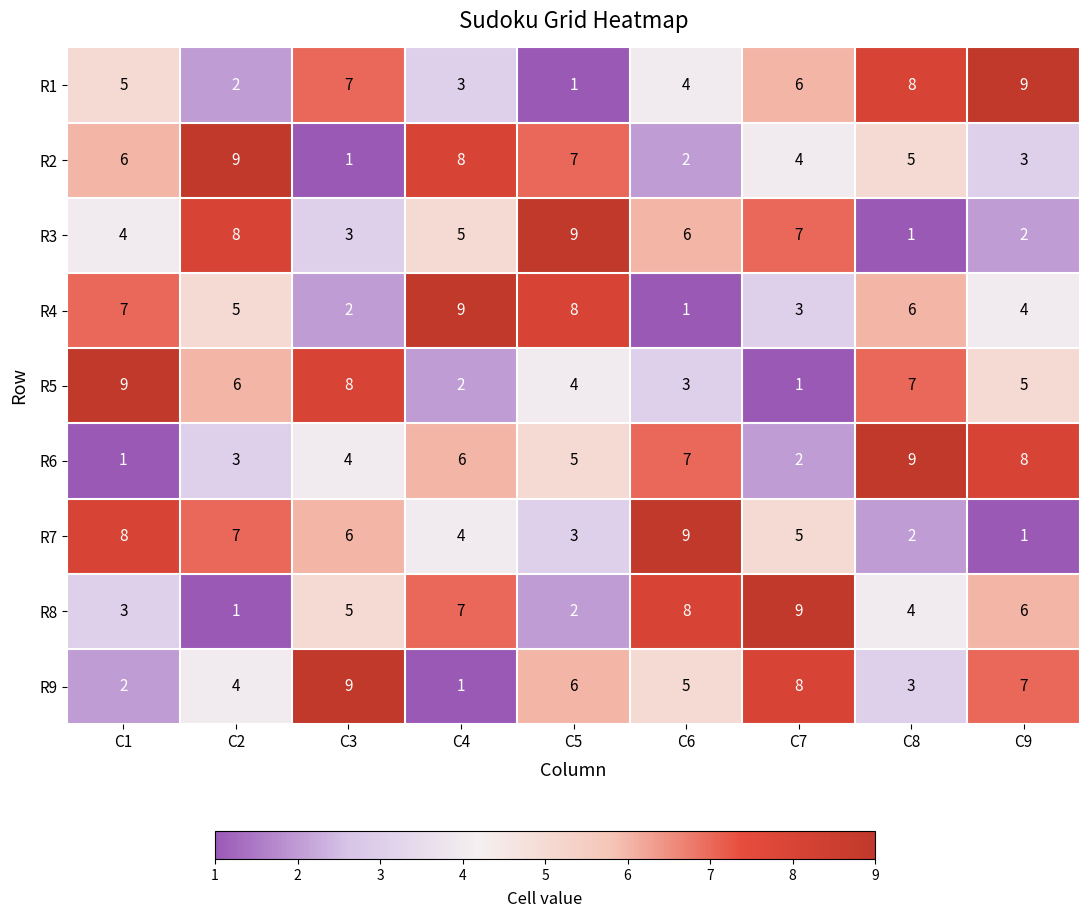

What is the sum of the R7 values at C3 and C8?

8